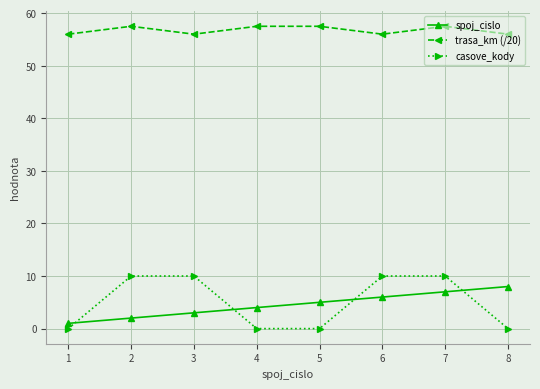

True or false: spoj_cislo and trasa_km (/20) intersect in this chart.

False